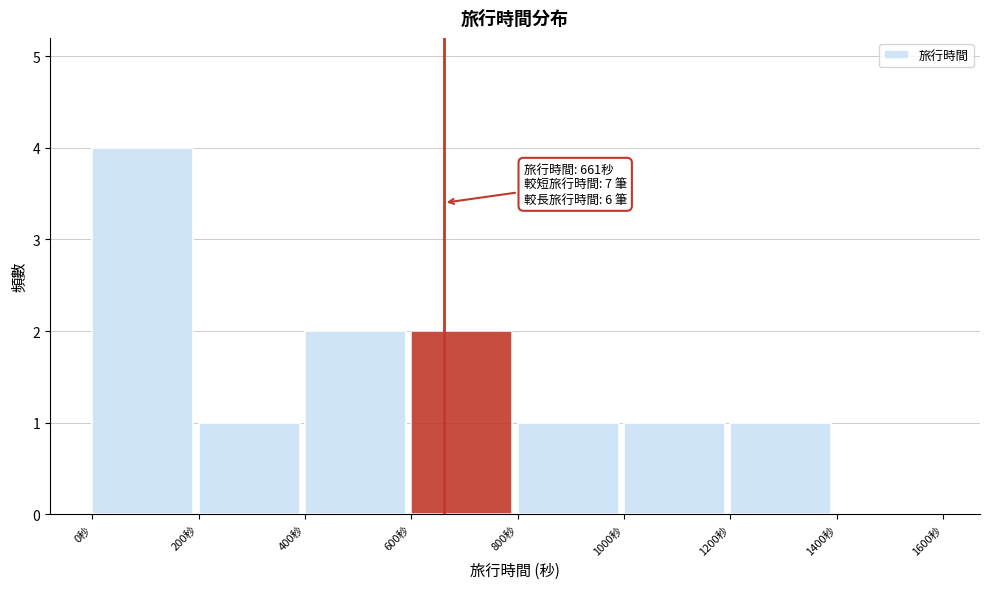

Which range on the x-axis has the tallest bar?

0 to 200